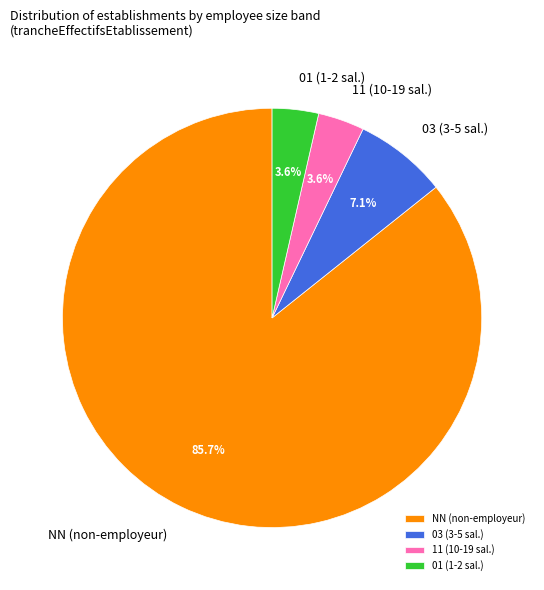

To the nearest percent, what is the average slice percentage?

25%